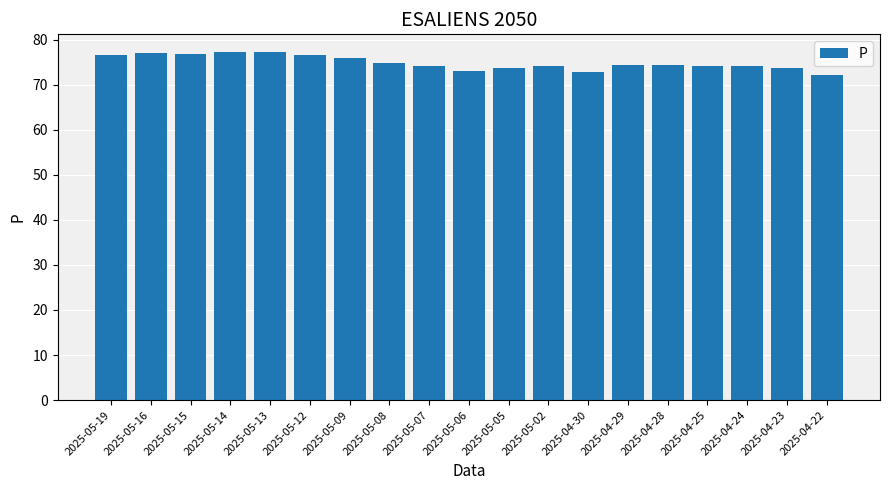

What is the minimum value shown in the chart?

72.1